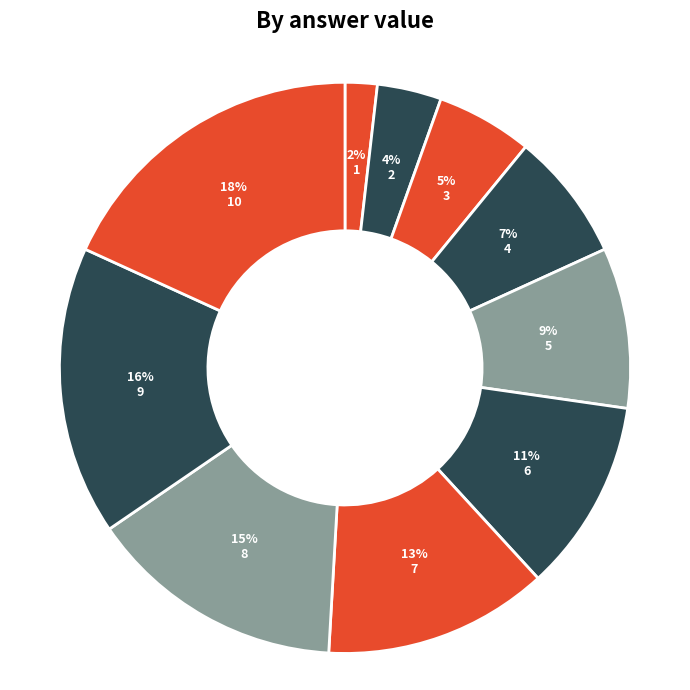

To the nearest percent, what is the difference between the 7 and 5 slice percentages?

4%